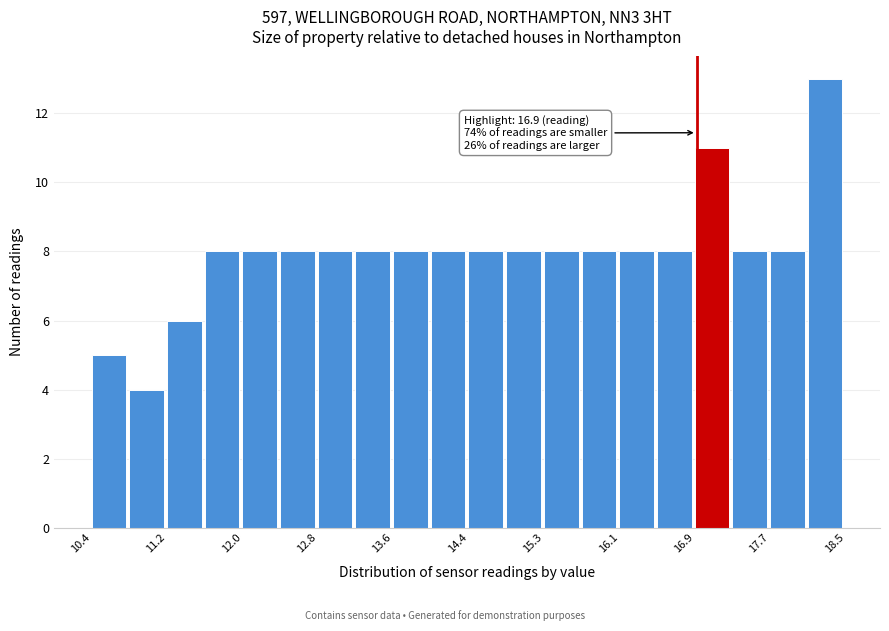

Which range on the x-axis has the tallest bar?

18.1 to 18.5